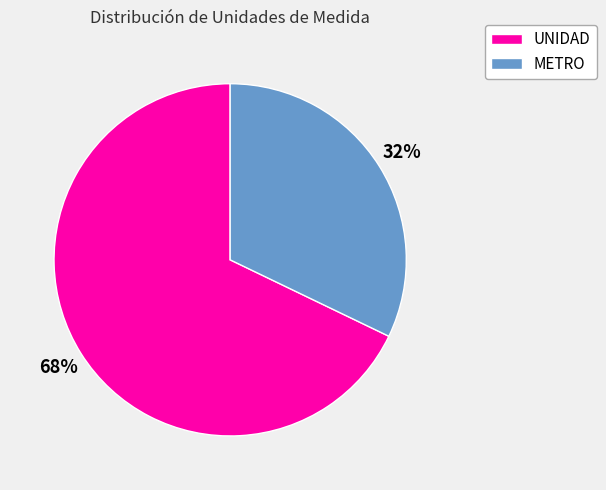

To the nearest percent, what is the average slice percentage?

50%